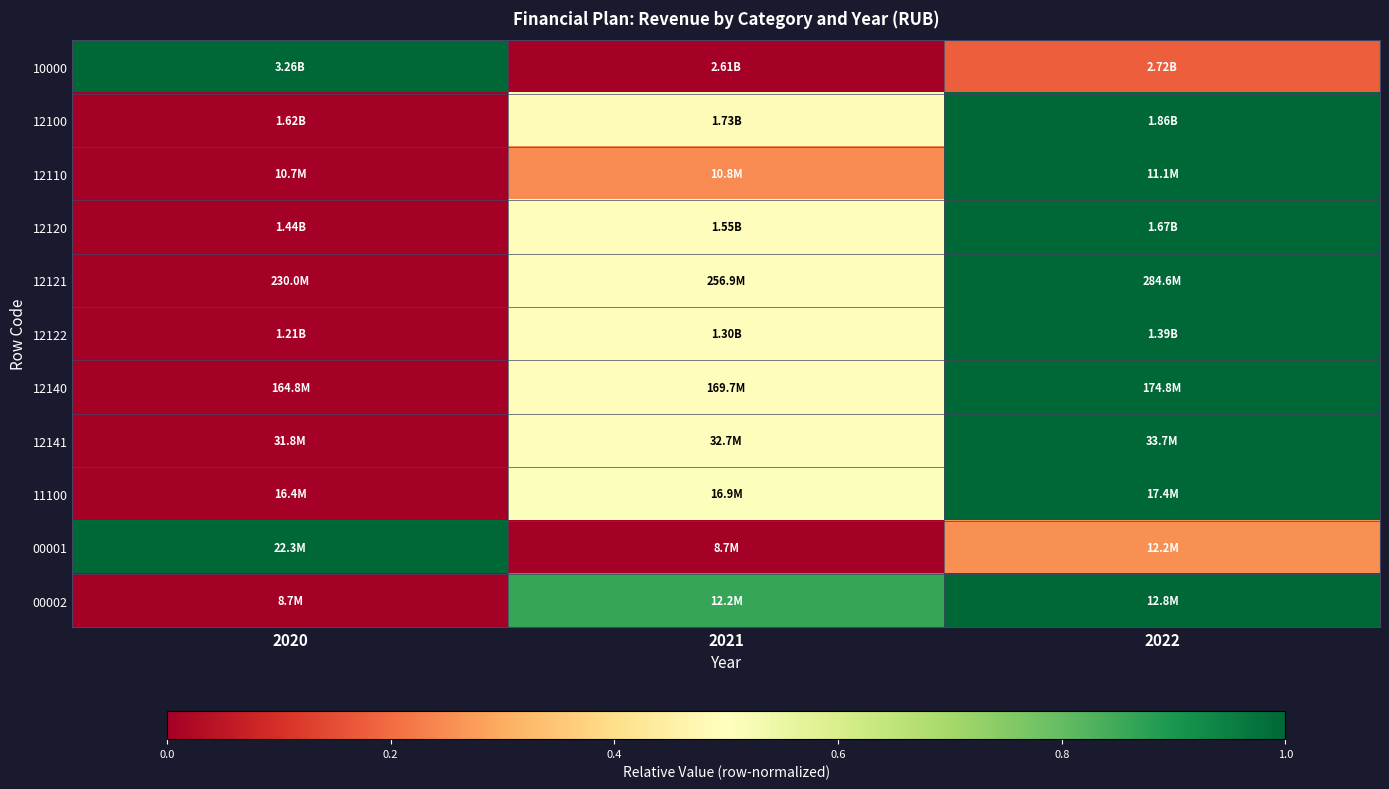

Reading left to right, transcribe all the data shown in this chart.

10000: 2020=1.0	2021=0.0	2022=0.2
12100: 2020=0.0	2021=0.5	2022=1.0
12110: 2020=0.0	2021=0.2	2022=1.0
12120: 2020=0.0	2021=0.5	2022=1.0
12121: 2020=0.0	2021=0.5	2022=1.0
12122: 2020=0.0	2021=0.5	2022=1.0
12140: 2020=0.0	2021=0.5	2022=1.0
12141: 2020=0.0	2021=0.5	2022=1.0
11100: 2020=0.0	2021=0.5	2022=1.0
00001: 2020=1.0	2021=0.0	2022=0.3
00002: 2020=0.0	2021=0.9	2022=1.0